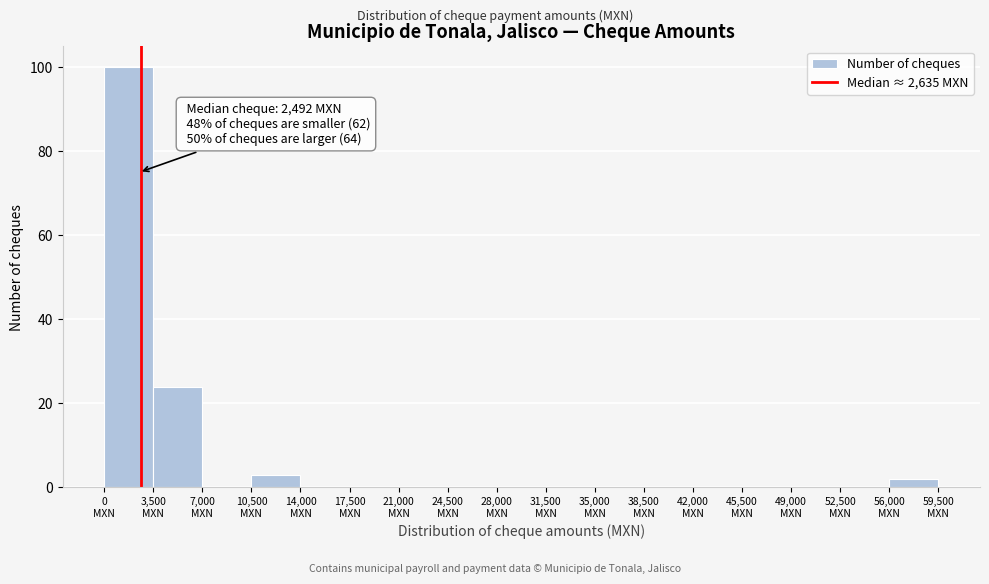

Over which range of the x-axis is the bar tallest?

0 to 3500